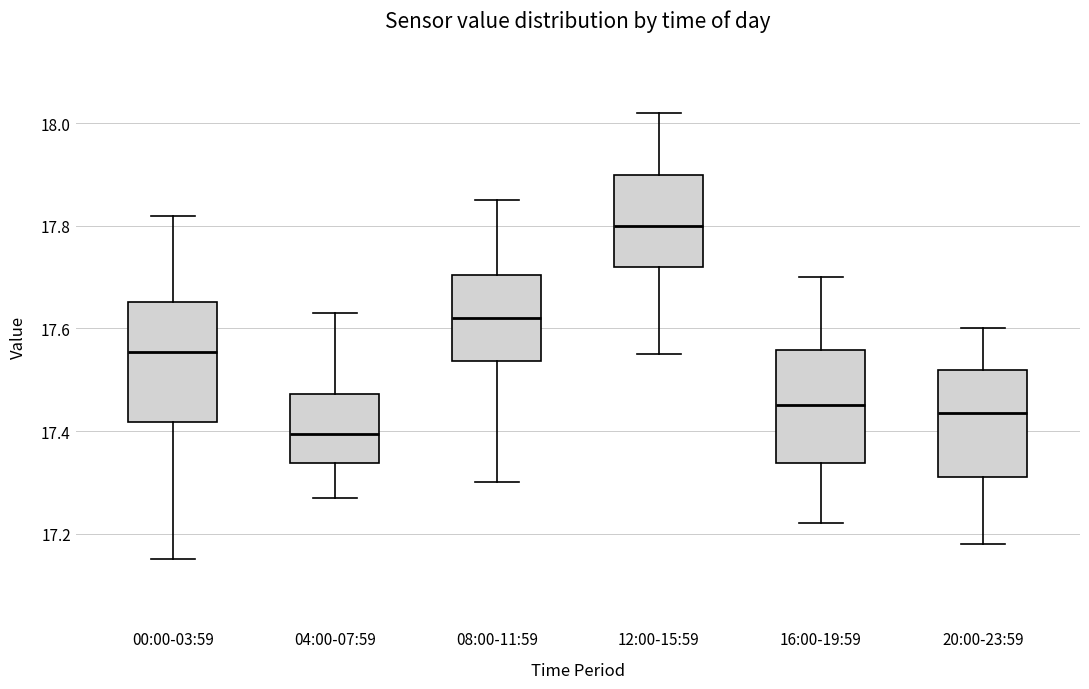

Reading left to right, transcribe this box plot: for each box, give where its median line is, the range the box spans, and where its two whiskers end, as read against the y-axis. The values are not printed on the chart, so give them approximately, as read against the axis.

00:00-03:59: median 17.56, box 17.42 to 17.66, whiskers 17.16 to 17.82
04:00-07:59: median 17.40, box 17.34 to 17.48, whiskers 17.28 to 17.64
08:00-11:59: median 17.62, box 17.54 to 17.70, whiskers 17.30 to 17.86
12:00-15:59: median 17.80, box 17.72 to 17.90, whiskers 17.56 to 18.02
16:00-19:59: median 17.46, box 17.34 to 17.56, whiskers 17.22 to 17.70
20:00-23:59: median 17.44, box 17.32 to 17.52, whiskers 17.18 to 17.60